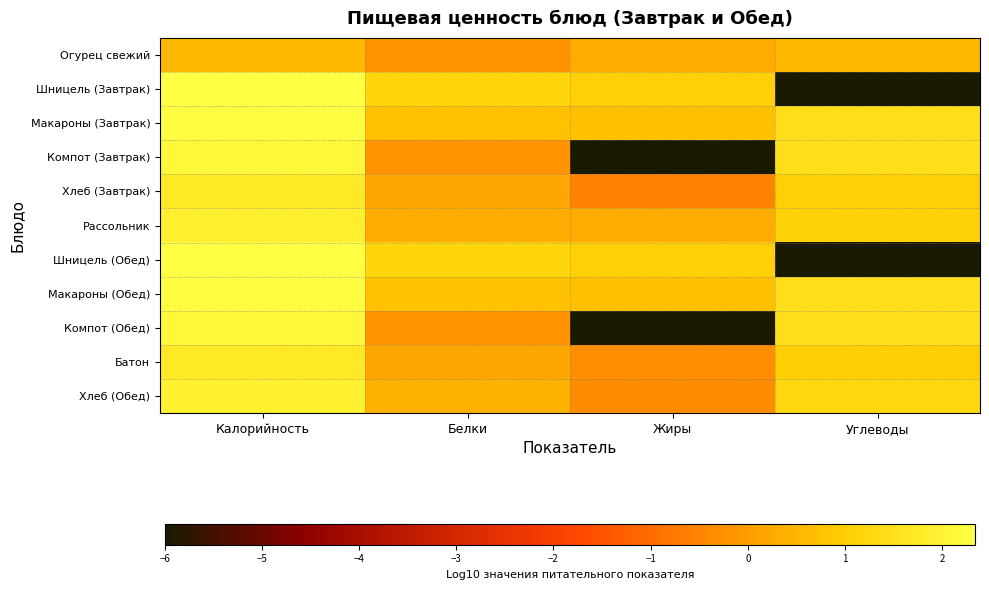

Reading left to right, transcribe all the data shown in this chart.

Огурец свежий: Калорийность=0.5	Белки=-0.2	Жиры=0.3	Углеводы=0.6
Шницель (Завтрак): Калорийность=2.3	Белки=1.2	Жиры=1.1	Углеводы=-6.0
Макароны (Завтрак): Калорийность=2.3	Белки=0.7	Жиры=0.7	Углеводы=1.5
Компот (Завтрак): Калорийность=2.1	Белки=-0.2	Жиры=-6.0	Углеводы=1.5
Хлеб (Завтрак): Калорийность=1.7	Белки=0.2	Жиры=-0.6	Углеводы=1.0
Рассольник: Калорийность=1.9	Белки=0.3	Жиры=0.3	Углеводы=1.1
Шницель (Обед): Калорийность=2.3	Белки=1.2	Жиры=1.1	Углеводы=-6.0
Макароны (Обед): Калорийность=2.3	Белки=0.7	Жиры=0.7	Углеводы=1.5
Компот (Обед): Калорийность=2.1	Белки=-0.2	Жиры=-6.0	Углеводы=1.5
Батон: Калорийность=1.7	Белки=0.2	Жиры=-0.3	Углеводы=1.0
Хлеб (Обед): Калорийность=1.9	Белки=0.4	Жиры=-0.3	Углеводы=1.3